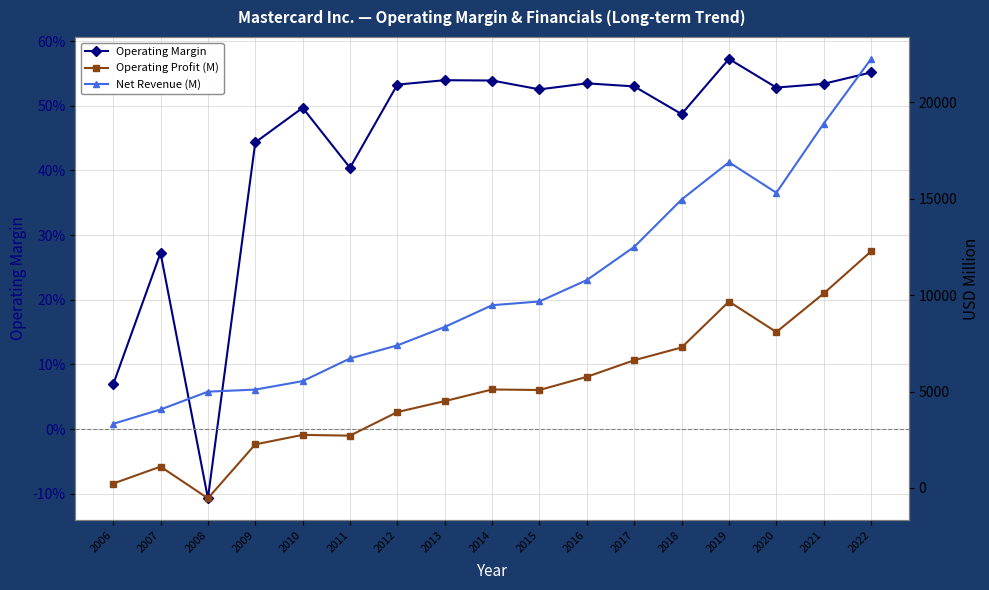

How many data points does each series have?

17